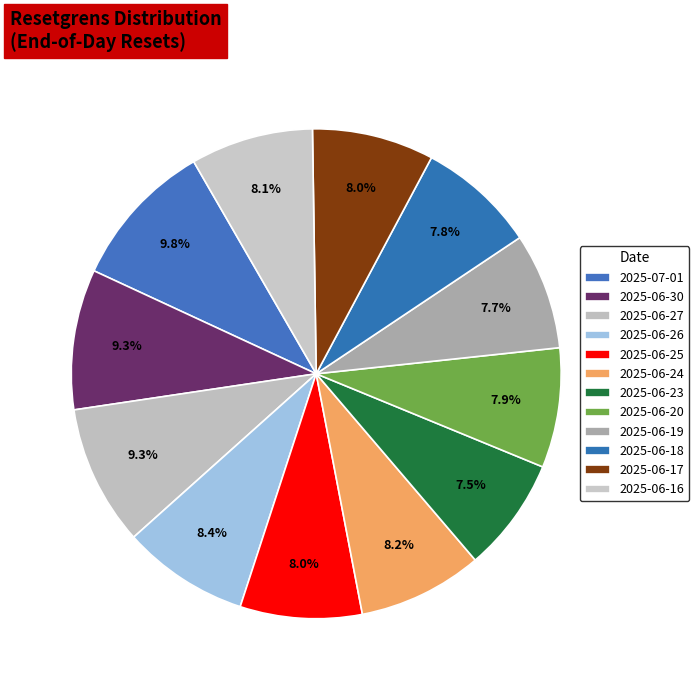

How many slices are in this pie chart?

12